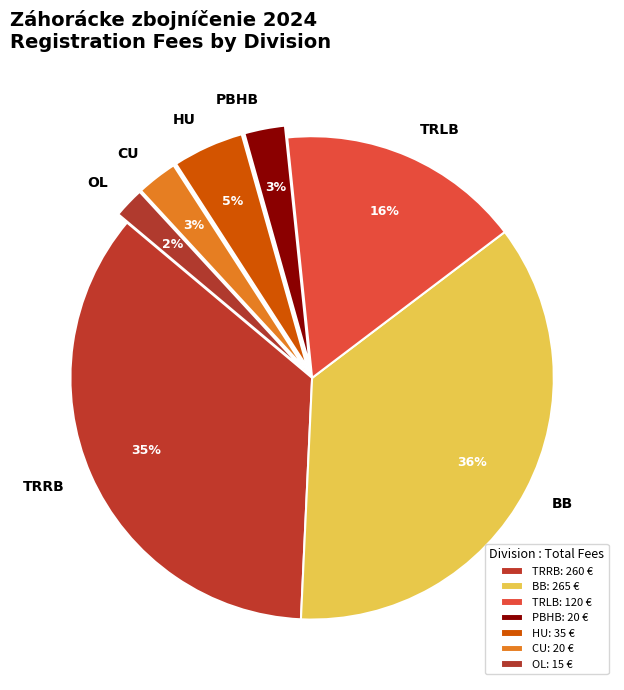

How many slices are in this pie chart?

7